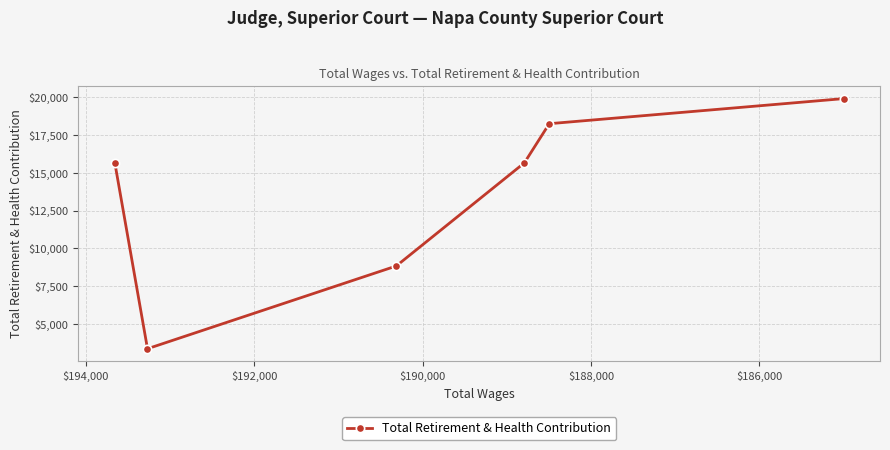

How many lines are shown in the chart?

1